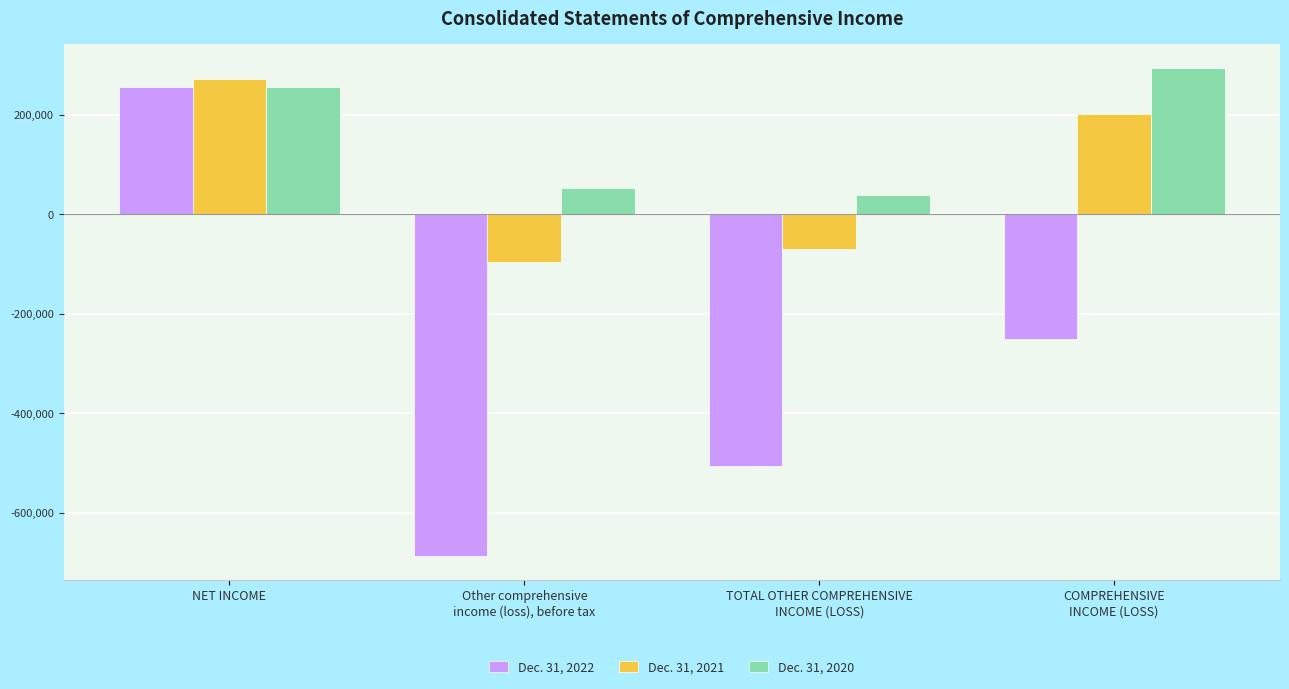

Reading right to left, what are all the values shown in this chart?

Dec. 31, 2022: COMPREHENSIVE
INCOME (LOSS)=-250603	TOTAL OTHER COMPREHENSIVE
INCOME (LOSS)=-507015	Other comprehensive
income (loss), before tax=-686408	NET INCOME=256412
Dec. 31, 2021: COMPREHENSIVE
INCOME (LOSS)=200885	TOTAL OTHER COMPREHENSIVE
INCOME (LOSS)=-70271	Other comprehensive
income (loss), before tax=-95134	NET INCOME=271156
Dec. 31, 2020: COMPREHENSIVE
INCOME (LOSS)=293739	TOTAL OTHER COMPREHENSIVE
INCOME (LOSS)=38835	Other comprehensive
income (loss), before tax=52576	NET INCOME=254904